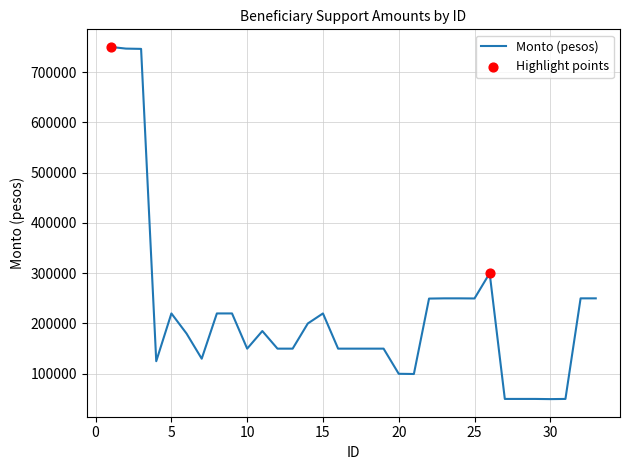

What is the smallest value displayed?

49635